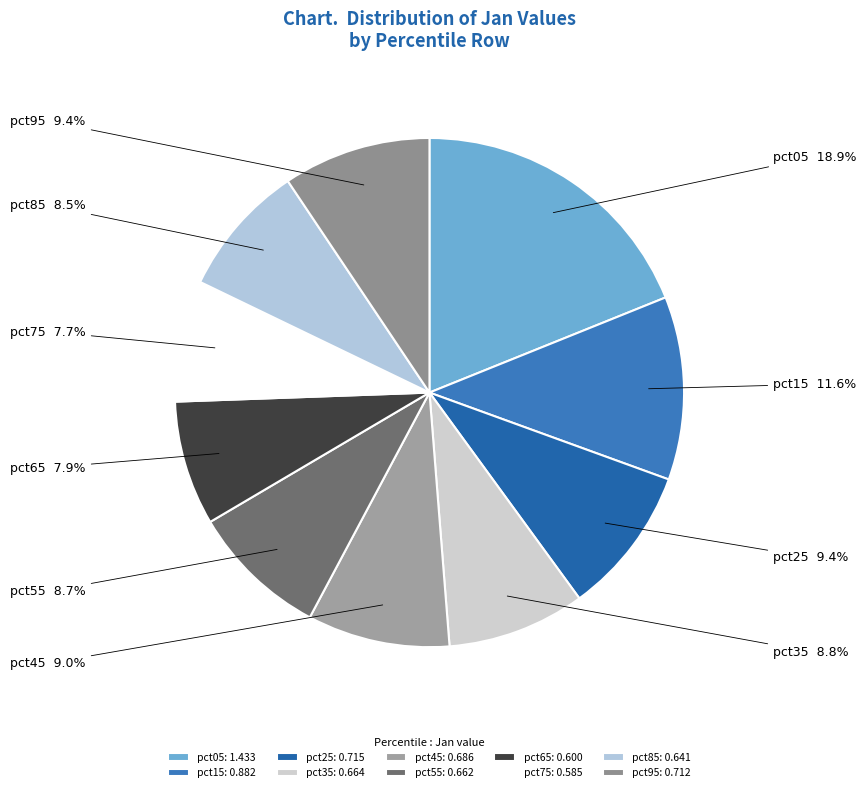

Is it true that pct95 is 18% of the pie?

False